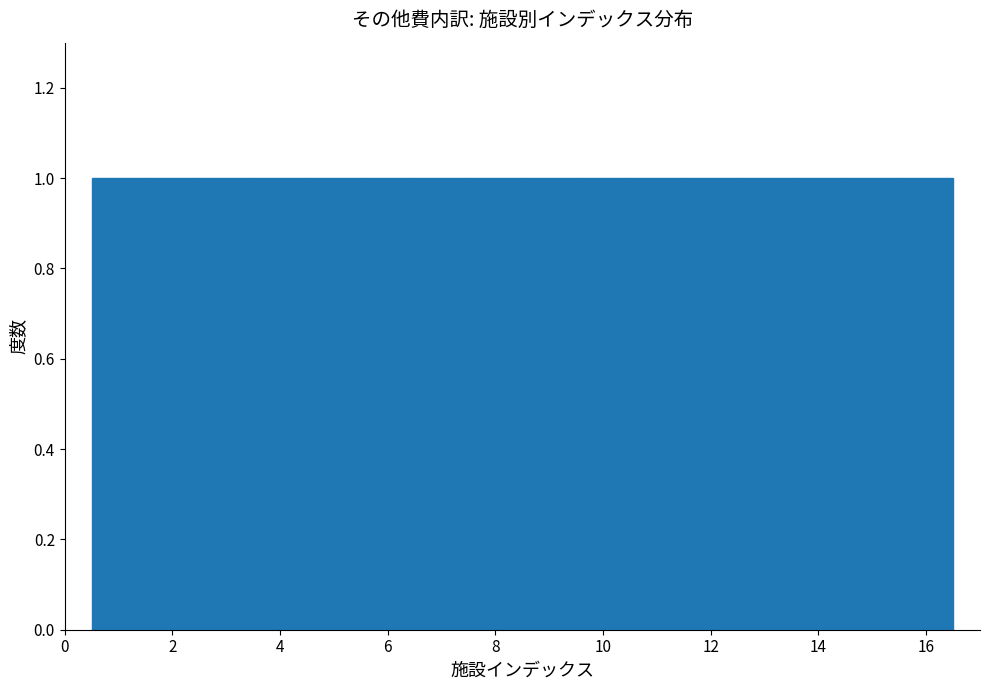

Reading left to right, list every bar in this chart as the range it spans on the x-axis followed by its height. Neither the bar edges nor the heights are printed on the chart, so give them approximately, as read against the axes.

0.5 to 1.5: 1
1.5 to 2.5: 1
2.5 to 3.5: 1
3.5 to 4.5: 1
4.5 to 5.5: 1
5.5 to 6.5: 1
6.5 to 7.5: 1
7.5 to 8.5: 1
8.5 to 9.5: 1
9.5 to 10.5: 1
10.5 to 11.5: 1
11.5 to 12.5: 1
12.5 to 13.5: 1
13.5 to 14.5: 1
14.5 to 15.5: 1
15.5 to 16.5: 1